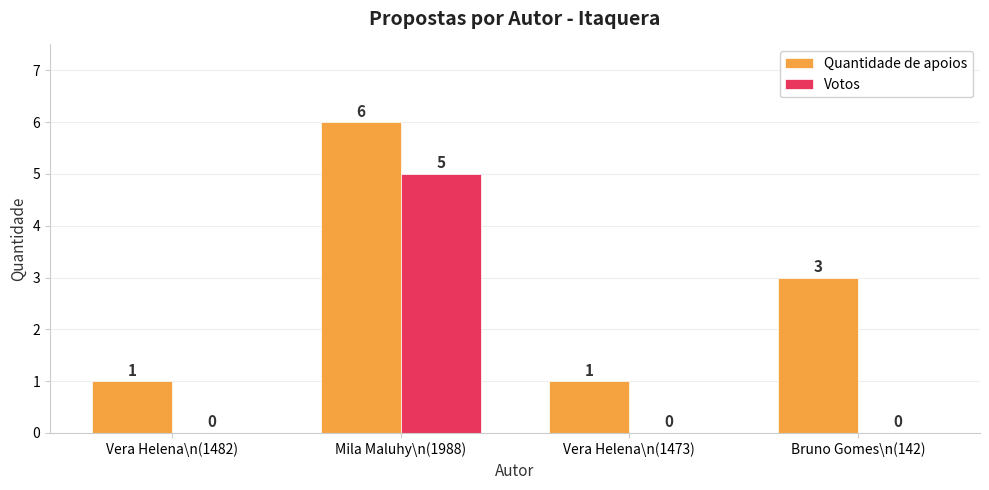

Where is Quantidade de apoios nearest to the value 3?

Bruno Gomes\n(142)